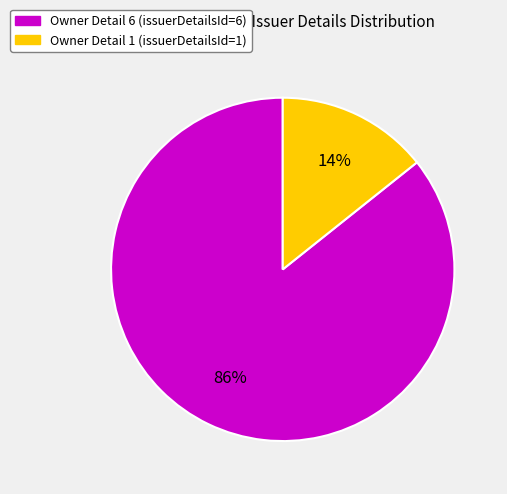

To the nearest percent, what is the average slice percentage?

50%